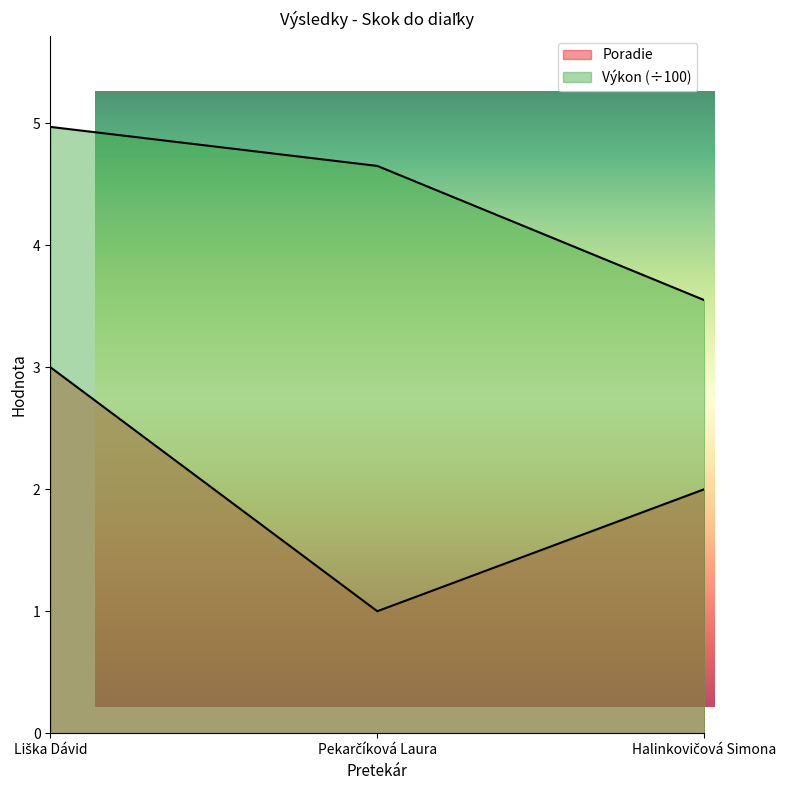

Which series has the widest spread of values?

Poradie